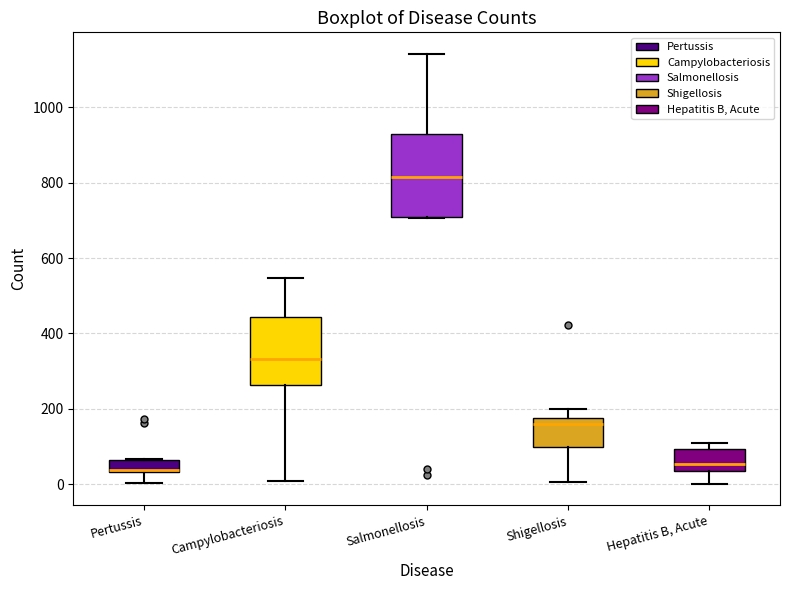

Which box is the tallest, from its lower edge to its upper edge?

Salmonellosis